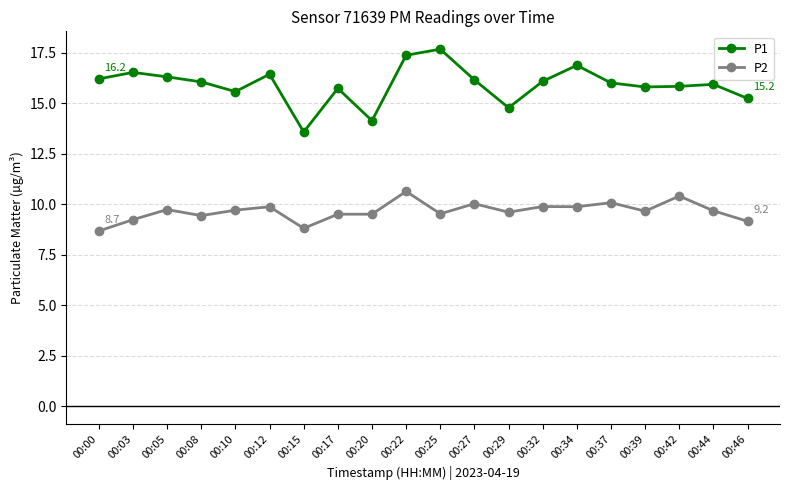

What is the value of the P2 point at the 8th from the left?

9.5